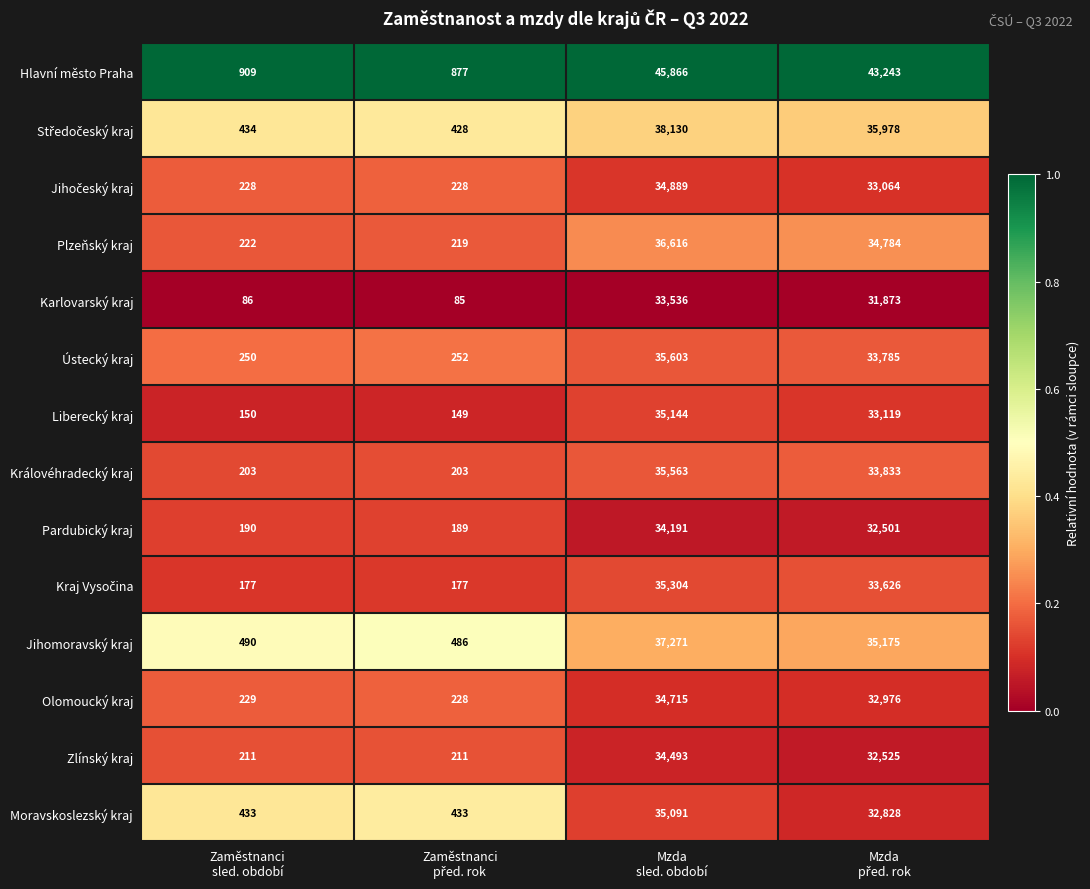

What is the difference between the maximum and minimum values in the Karlovarský kraj series?

33451